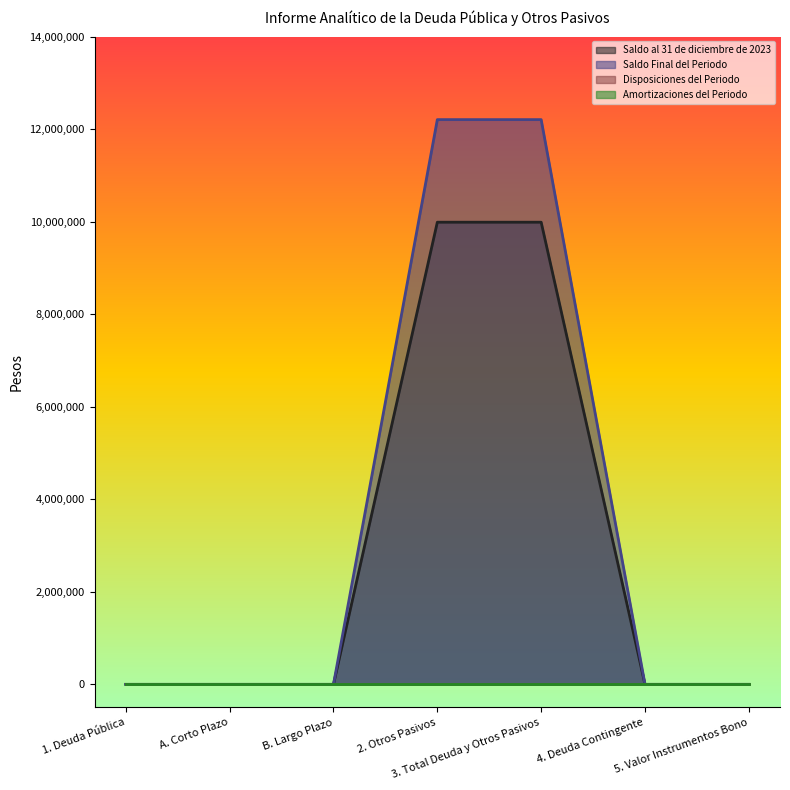

What position from the right is 3. Total Deuda y Otros Pasivos?

3